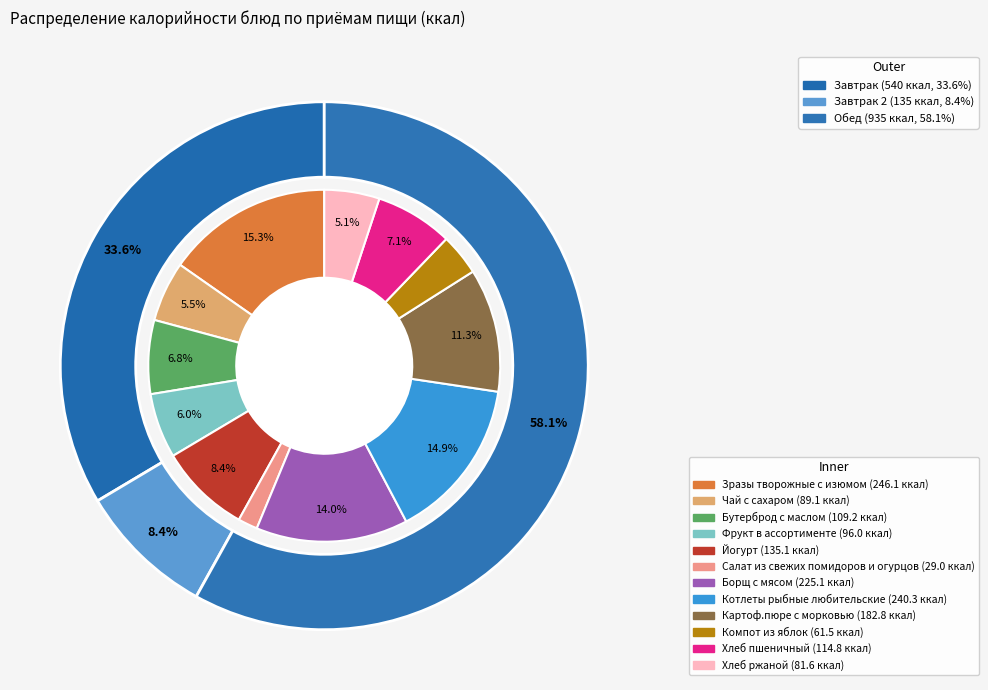

What is the total percentage of Котлеты рыбные любительские and Йогурт?

23.3%